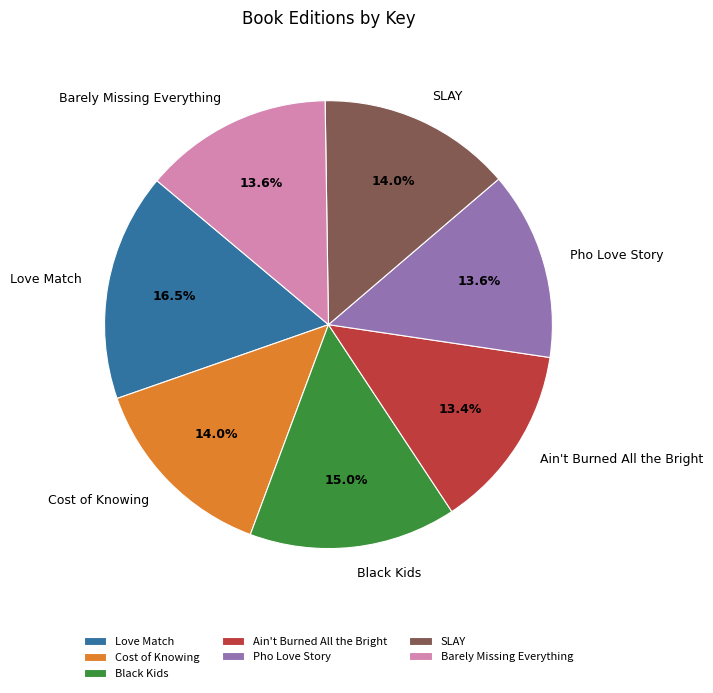

Which has a higher value, Black Kids or SLAY?

Black Kids